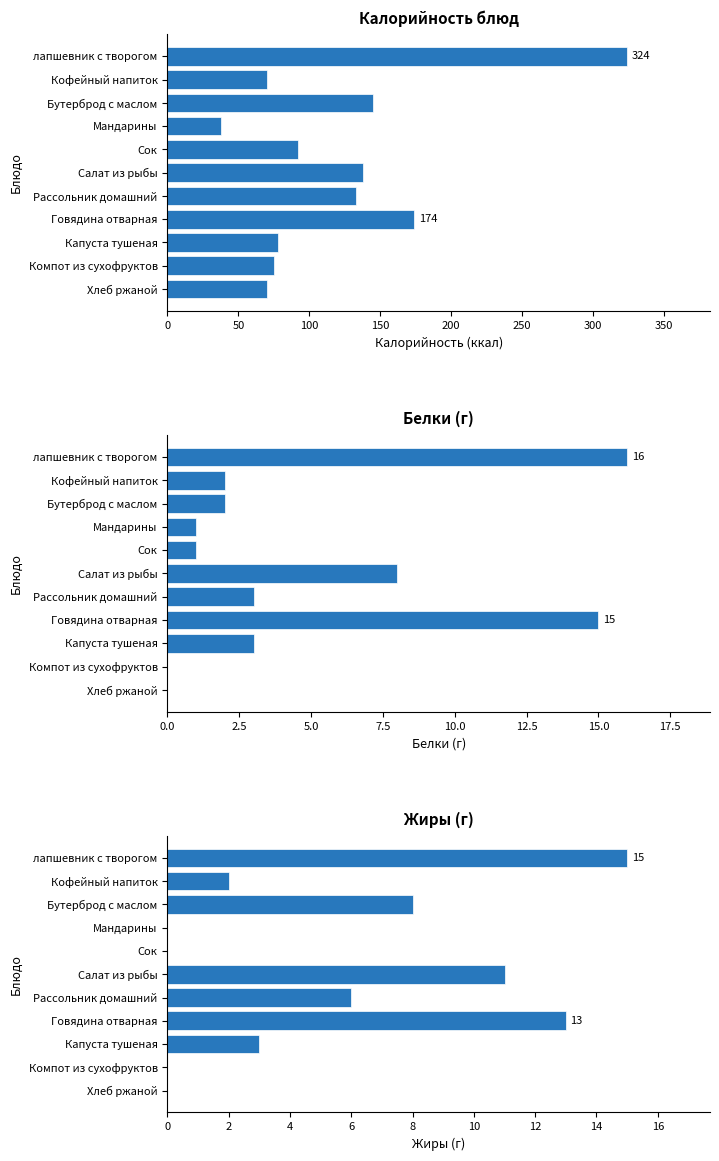

At how many categories does at least one series exceed 186?

1